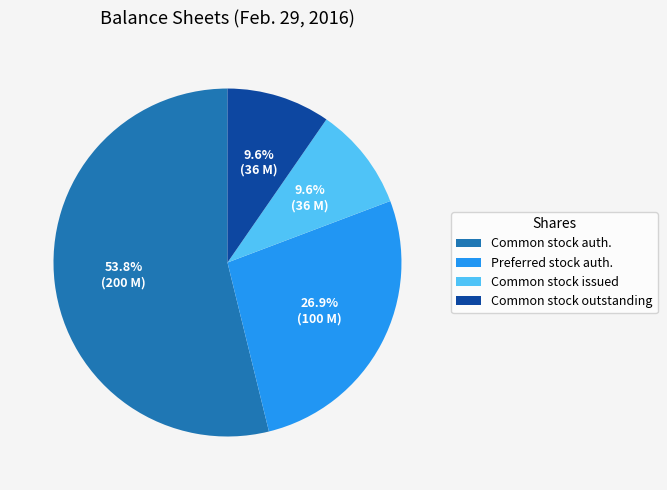

To the nearest percent, what is the average slice percentage?

25%